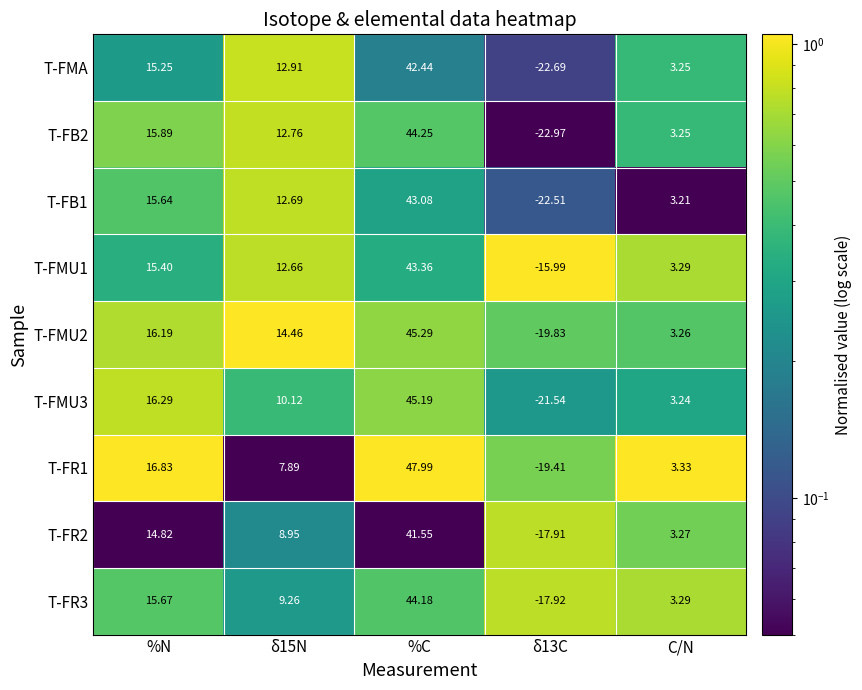

What is the minimum value shown in the chart?

-23.0